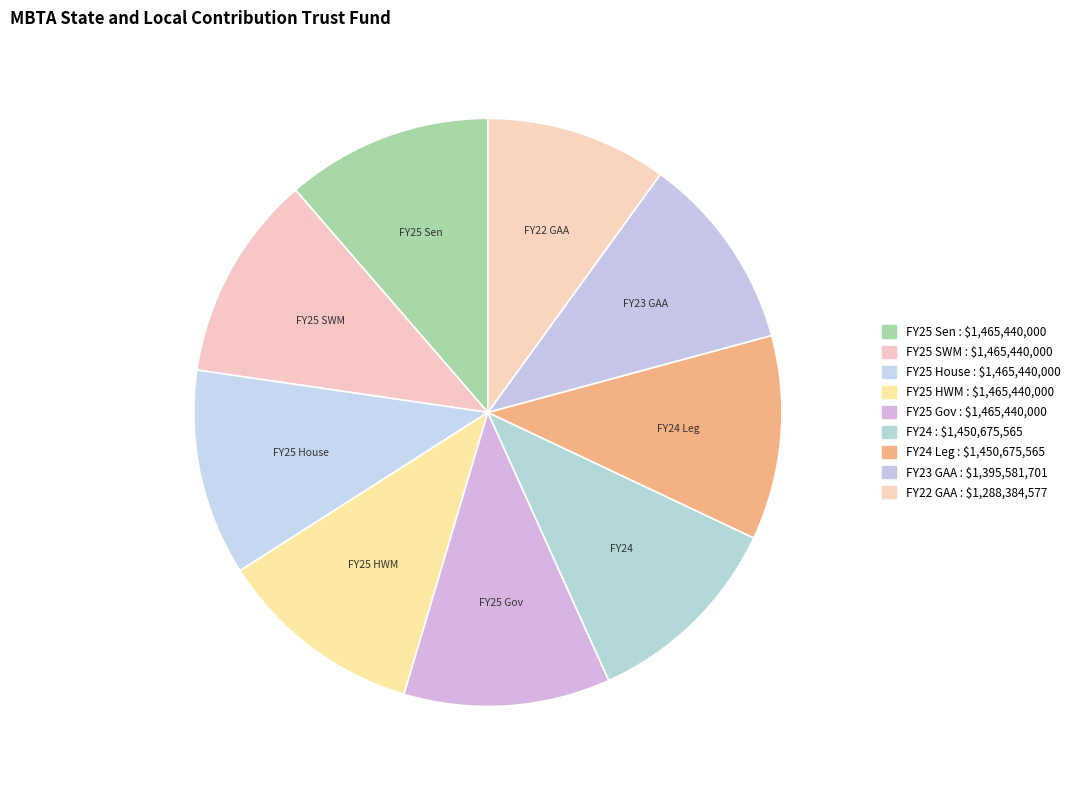

Does FY23 GAA account for over 50% of the chart?

No